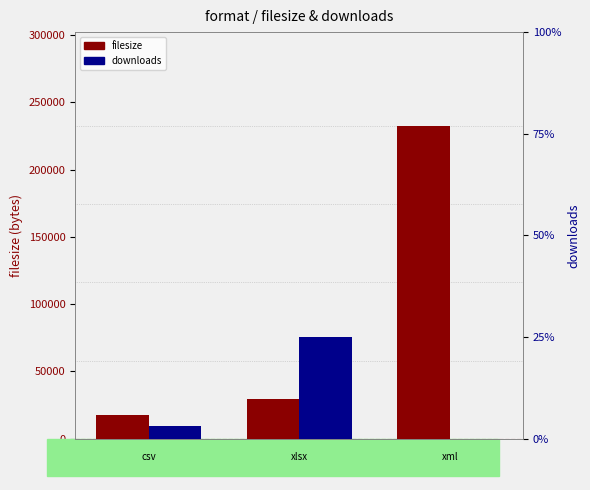

What position from the right is csv?

3